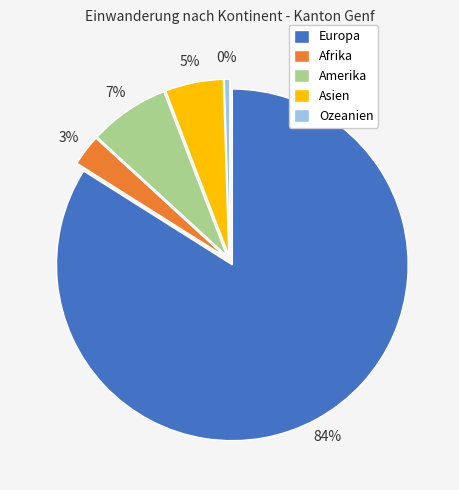

What is the ratio of the value at Europa to the value at Ozeanien?

171.4